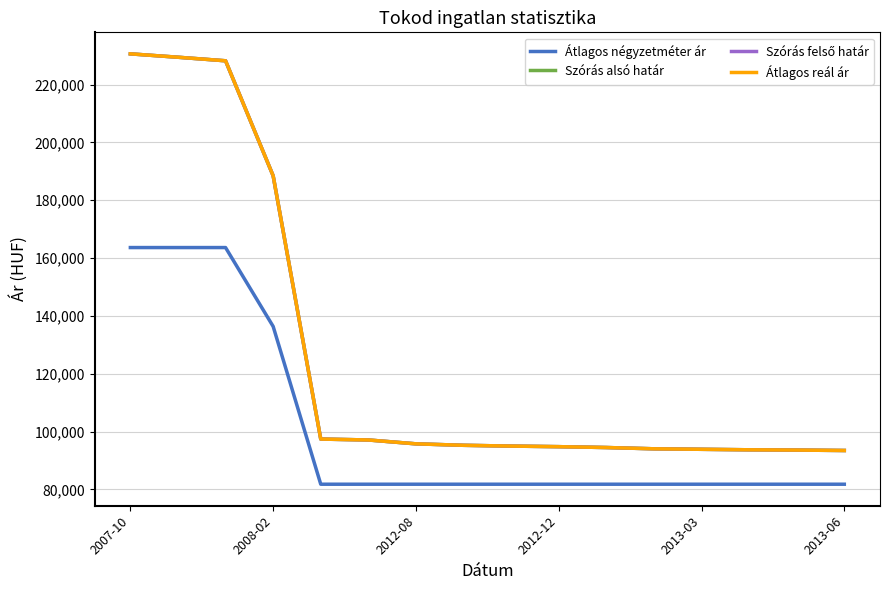

Which series has the largest range (max minus min)?

Szórás alsó határ